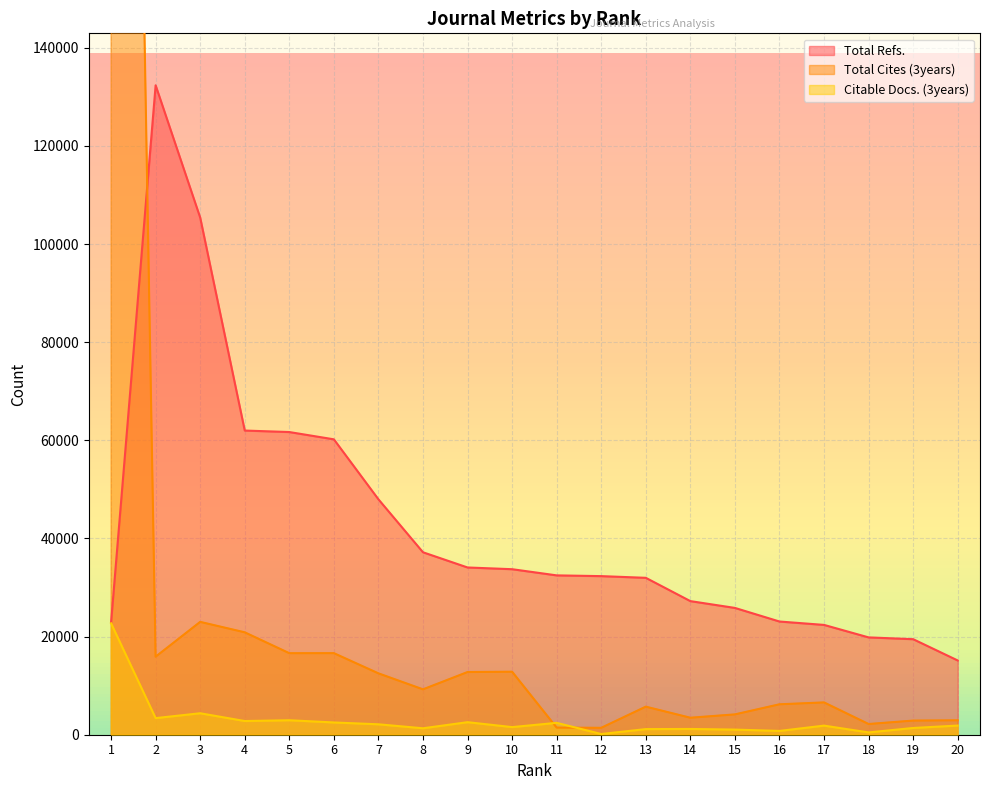

The Total Refs. series shows 33593 at 6. True or false?

False